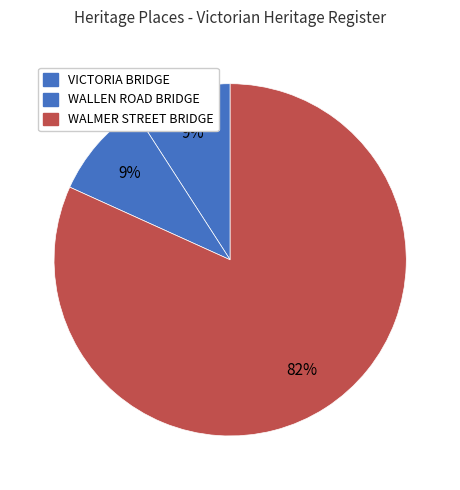

Which category has the smallest portion of the pie?

VICTORIA BRIDGE